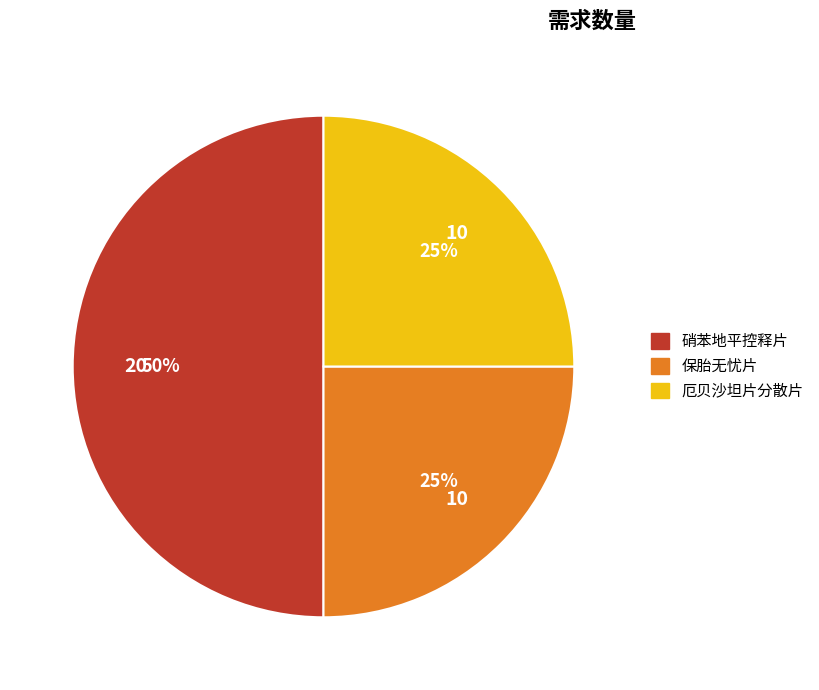

To the nearest percent, what is the combined percentage of 硝苯地平控释片 and 厄贝沙坦片分散片?

75%